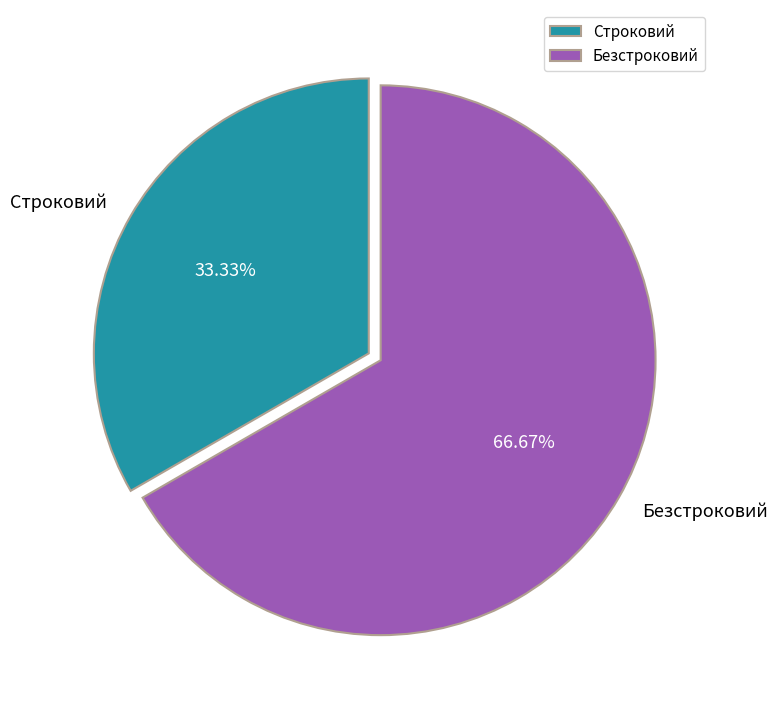

Does Строковий represent more than half of the total?

No